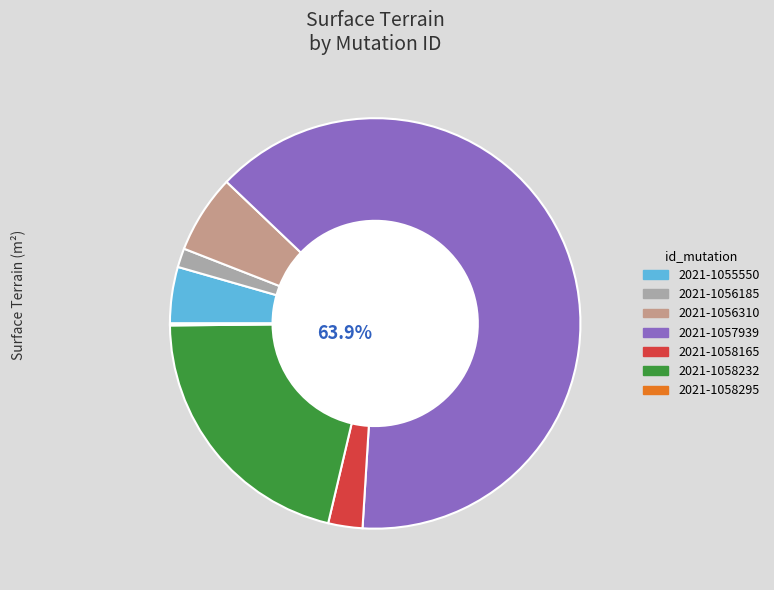

To the nearest percent, what is the combined percentage of 2021-1056310 and 2021-1058295?

6%